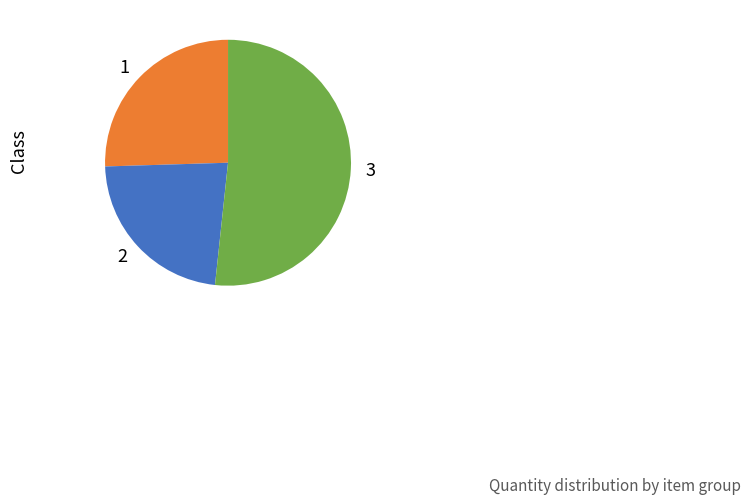

Do 1 and 3 together represent more than half of the pie?

Yes